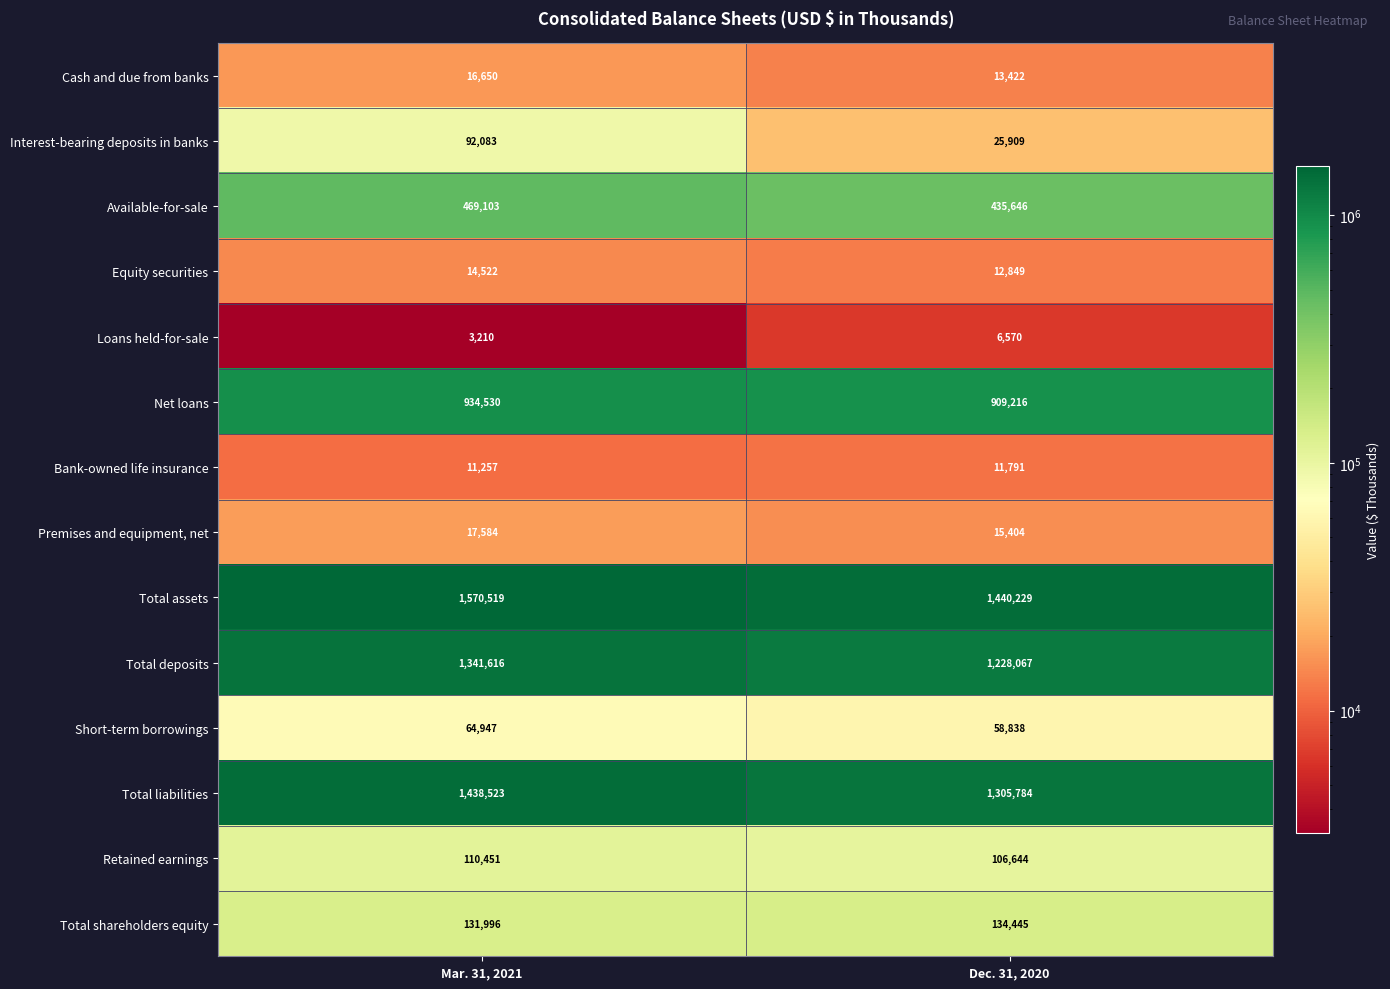

Reading left to right, list all the values displayed in this chart.

Cash and due from banks: Mar. 31, 2021=16650	Dec. 31, 2020=13422
Interest-bearing deposits in banks: Mar. 31, 2021=92083	Dec. 31, 2020=25909
Available-for-sale: Mar. 31, 2021=469103	Dec. 31, 2020=435646
Equity securities: Mar. 31, 2021=14522	Dec. 31, 2020=12849
Loans held-for-sale: Mar. 31, 2021=3210	Dec. 31, 2020=6570
Net loans: Mar. 31, 2021=934530	Dec. 31, 2020=909216
Bank-owned life insurance: Mar. 31, 2021=11257	Dec. 31, 2020=11791
Premises and equipment, net: Mar. 31, 2021=17584	Dec. 31, 2020=15404
Total assets: Mar. 31, 2021=1570519	Dec. 31, 2020=1440229
Total deposits: Mar. 31, 2021=1341616	Dec. 31, 2020=1228067
Short-term borrowings: Mar. 31, 2021=64947	Dec. 31, 2020=58838
Total liabilities: Mar. 31, 2021=1438523	Dec. 31, 2020=1305784
Retained earnings: Mar. 31, 2021=110451	Dec. 31, 2020=106644
Total shareholders equity: Mar. 31, 2021=131996	Dec. 31, 2020=134445